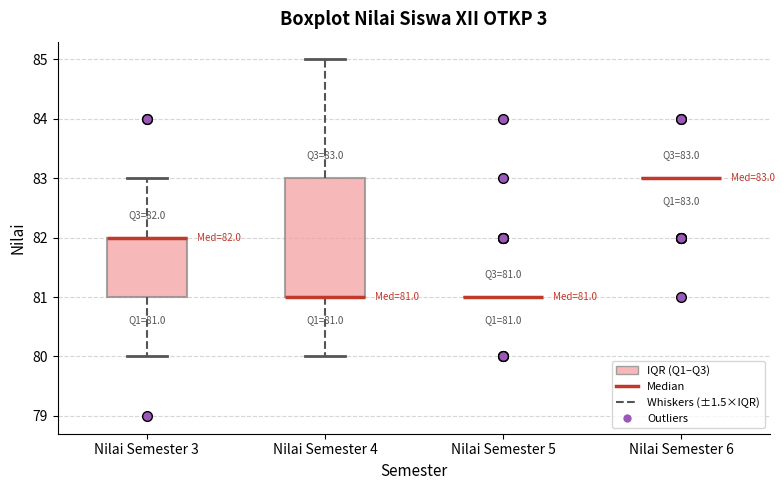

Which box is the tallest, from its lower edge to its upper edge?

Nilai Semester 4